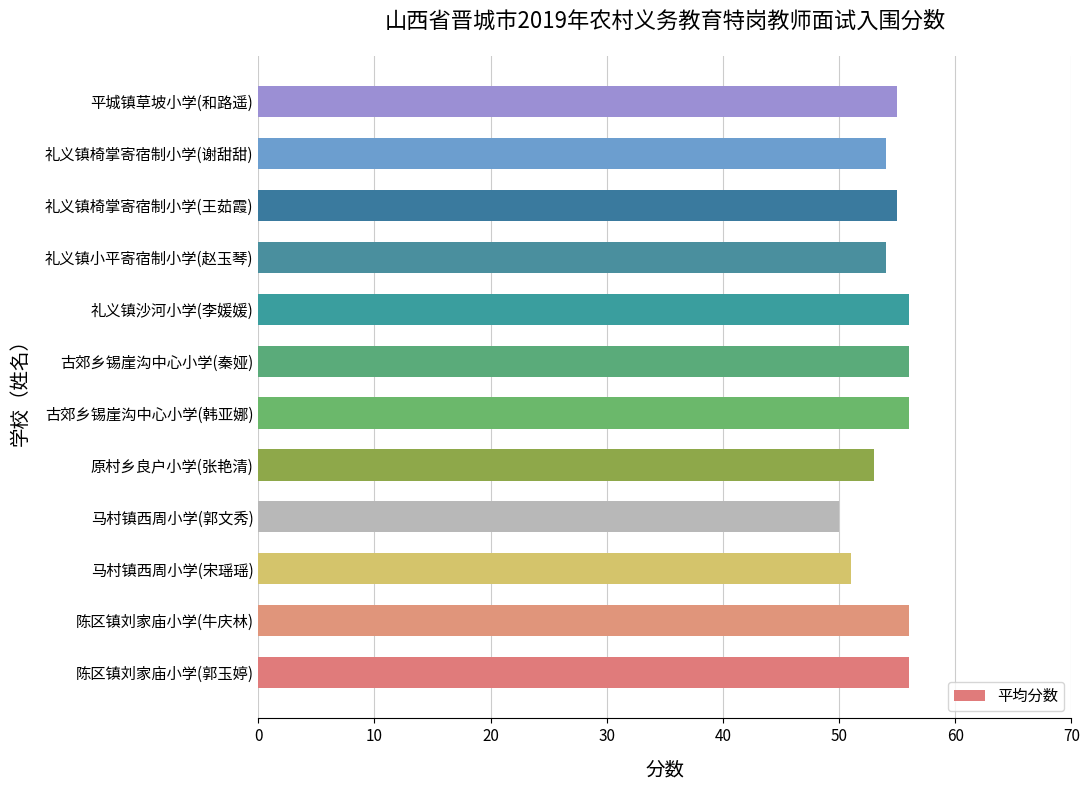

What is the sum of the values at 陈区镇刘家庙小学(牛庆林) and 马村镇西周小学(郭文秀)?

106